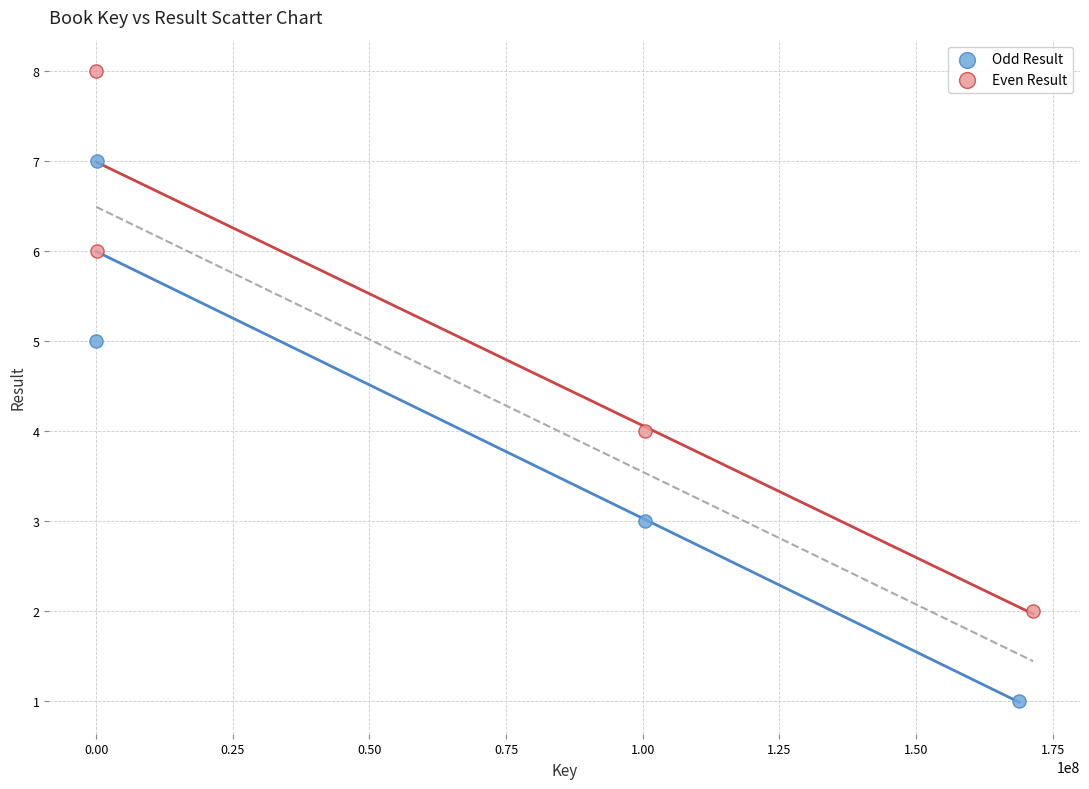

Which series reaches the maximum Y coordinate?

Even Result